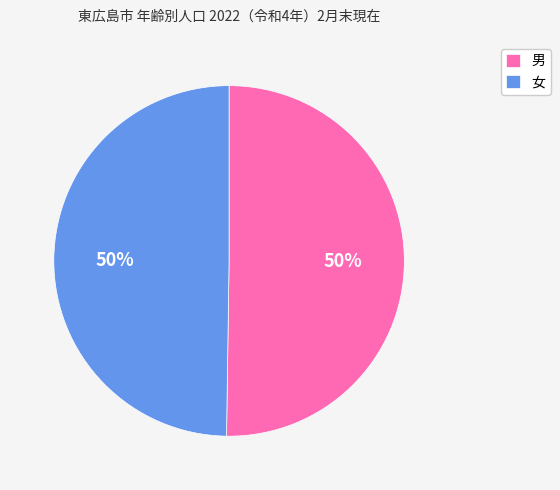

Is it true that 女 is 50% of the pie?

True